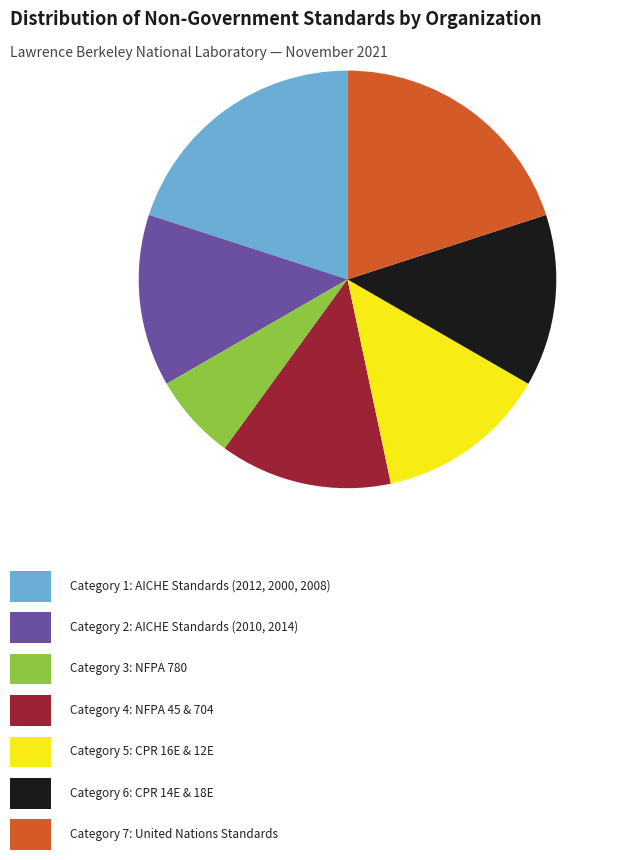

Is there a majority slice in this chart?

No